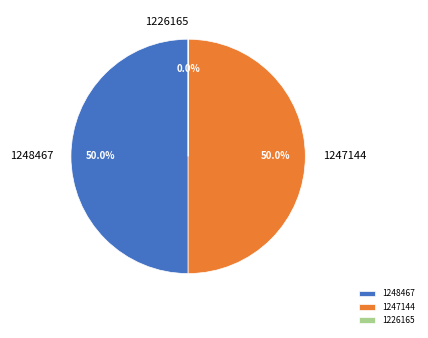

Which has a higher value, 1247144 or 1226165?

1247144